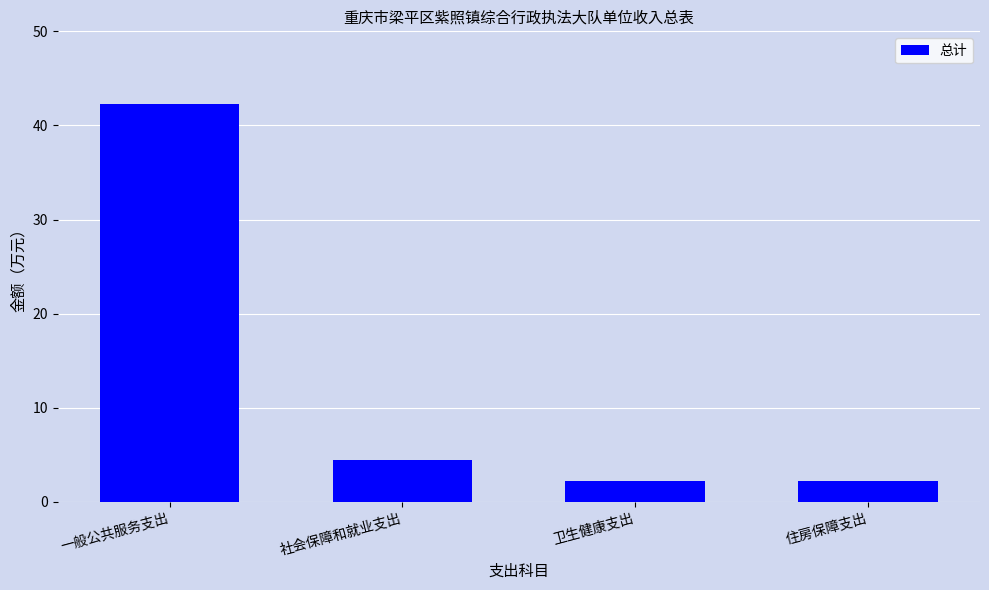

Reading left to right, transcribe all the data shown in this chart.

42.2	4.4	2.2	2.2